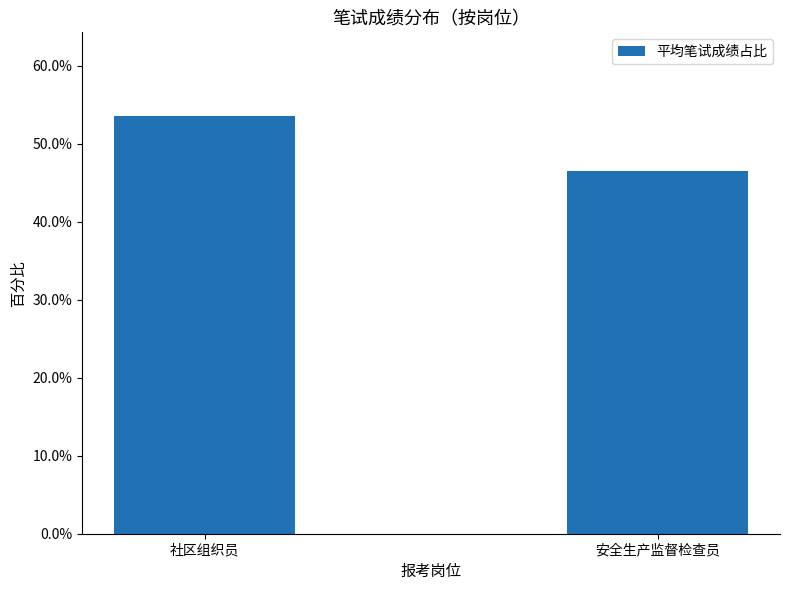

List the labels in order of value, largest first.

社区组织员, 安全生产监督检查员